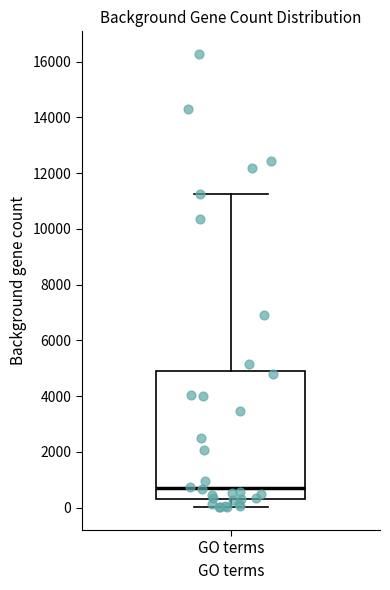

Where is the upper edge of the box for GO terms on the y-axis? The values are not printed on the chart, so give them approximately, as read against the axis.

4800